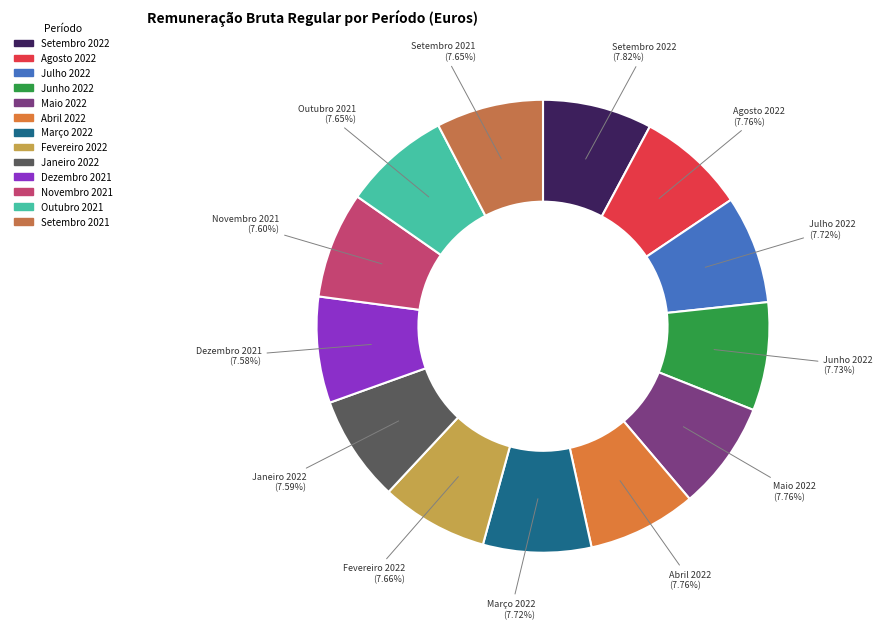

What is the ratio of the value at Agosto 2022 to the value at Junho 2022?

1.0